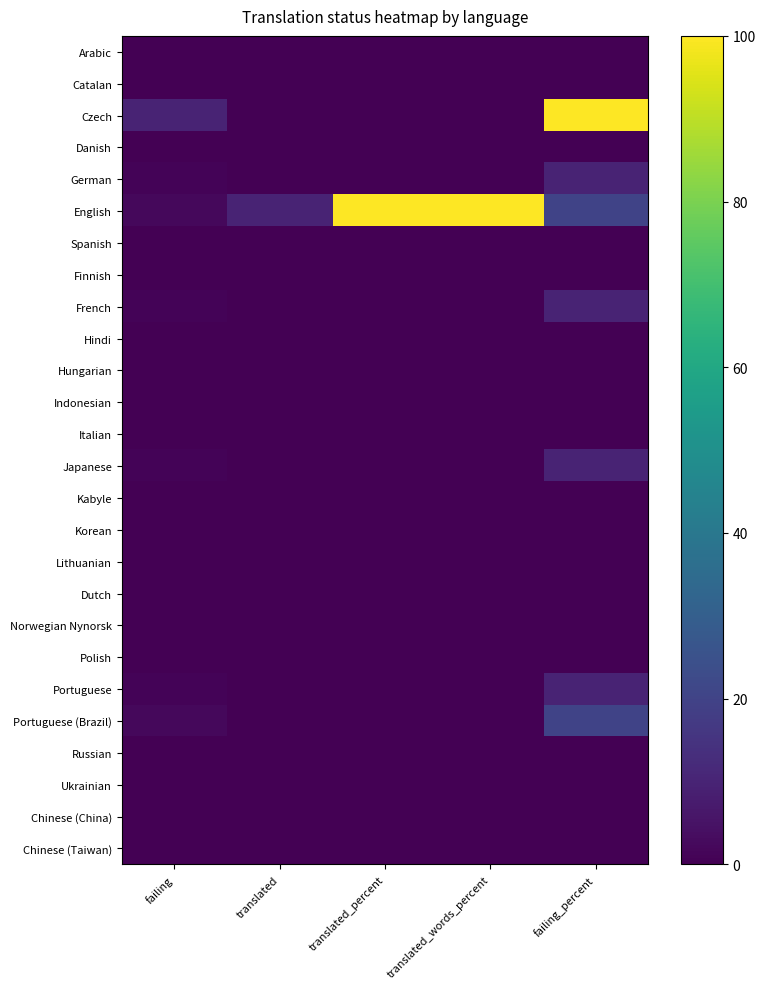

What is the spread (max minus min) of values at translated_words_percent?

100